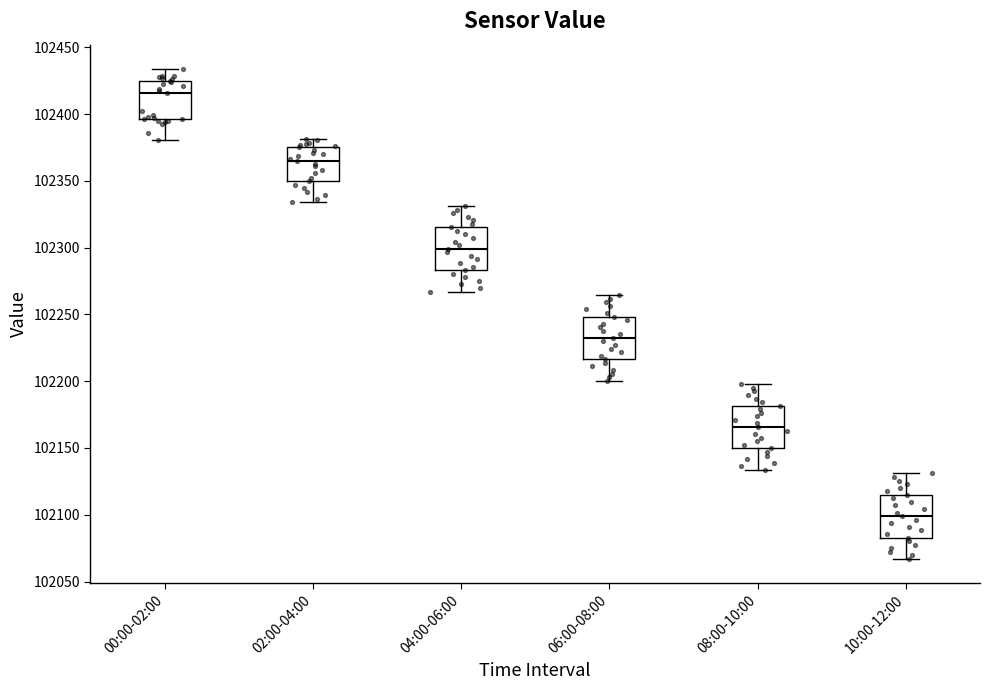

Reading left to right, read every box against the y-axis: the position of its median line, the range the box covers, and the ends of its whiskers. The values are not printed on the chart, so give them approximately, as read against the axis.

00:00-02:00: median 102415, box 102395 to 102425, whiskers 102380 to 102435
02:00-04:00: median 102365, box 102350 to 102375, whiskers 102335 to 102380
04:00-06:00: median 102300, box 102285 to 102315, whiskers 102265 to 102330
06:00-08:00: median 102230, box 102215 to 102250, whiskers 102200 to 102265
08:00-10:00: median 102165, box 102150 to 102180, whiskers 102135 to 102200
10:00-12:00: median 102100, box 102085 to 102115, whiskers 102065 to 102130